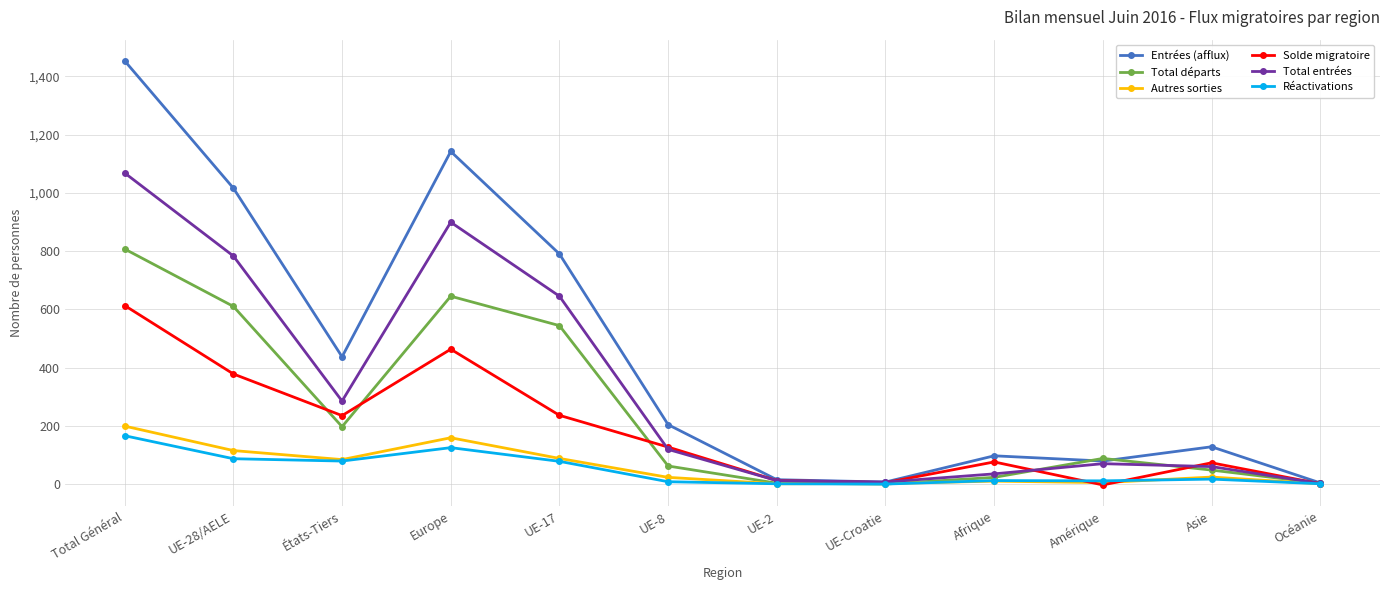

The value of Autres sorties at UE-28/AELE is 115. True or false?

True